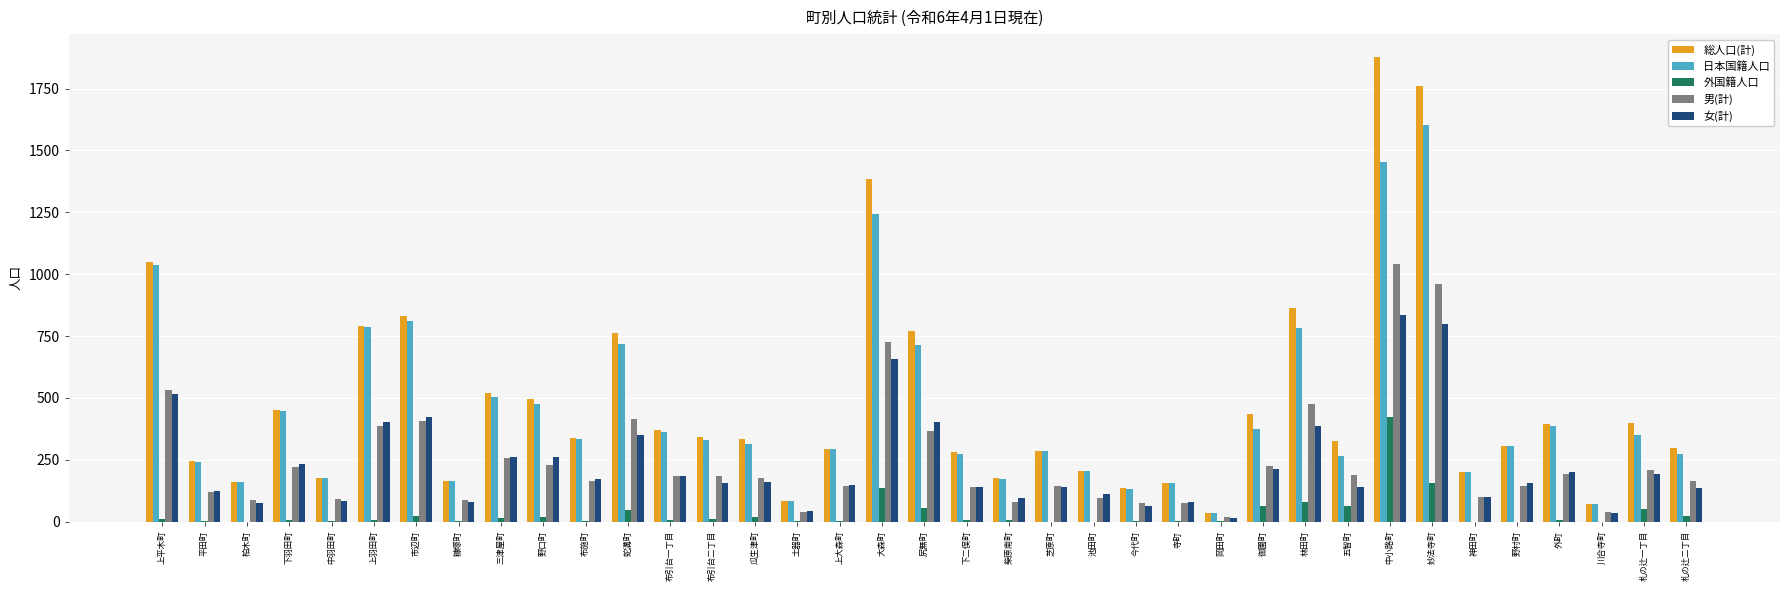

What are all the series names shown in the legend?

総人口(計), 日本国籍人口, 外国籍人口, 男(計), 女(計)